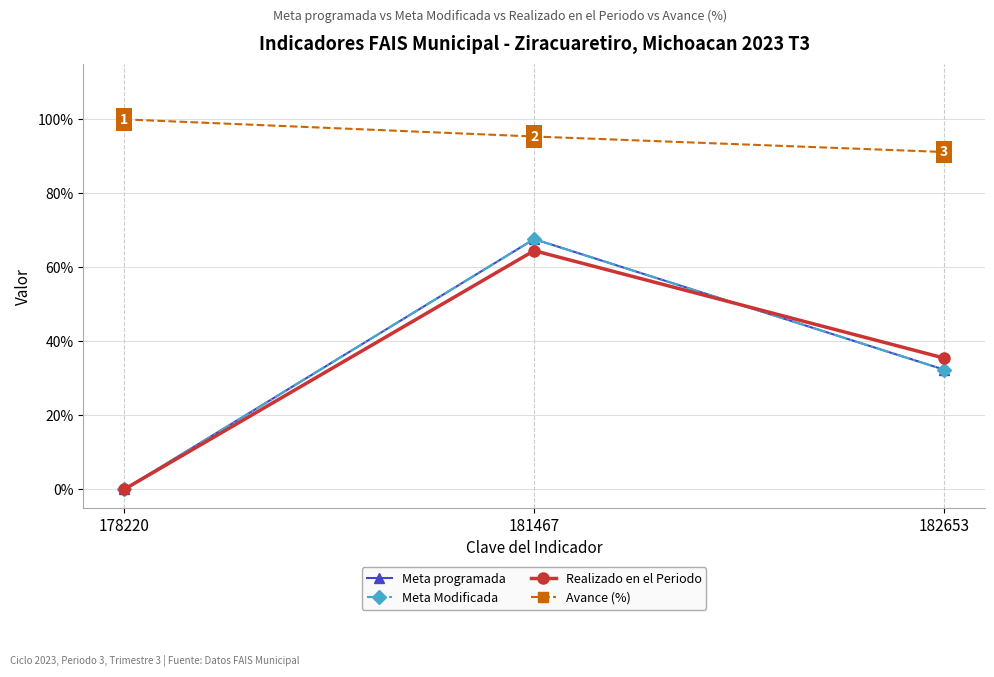

What is the maximum value shown in the chart?

100.0